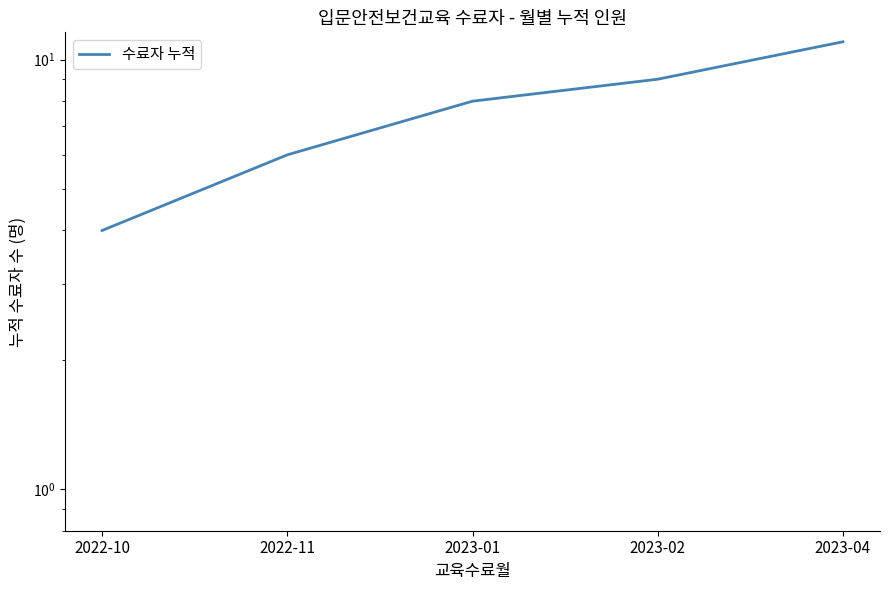

Rank the categories by value from highest to lowest.

2023-04, 2023-02, 2023-01, 2022-11, 2022-10